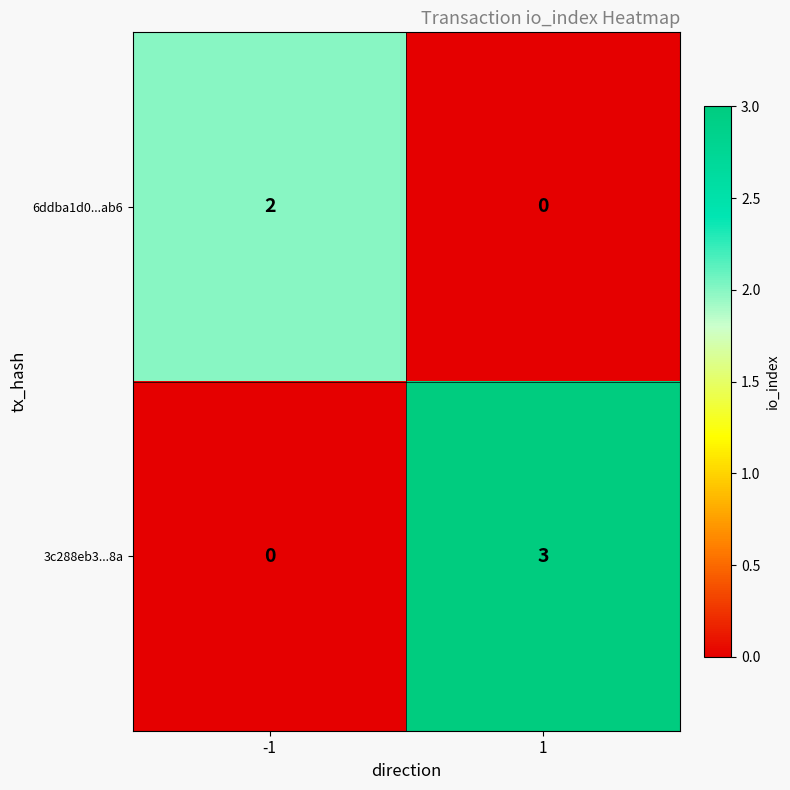

Which series has the largest total across all categories?

3c288eb3...8a